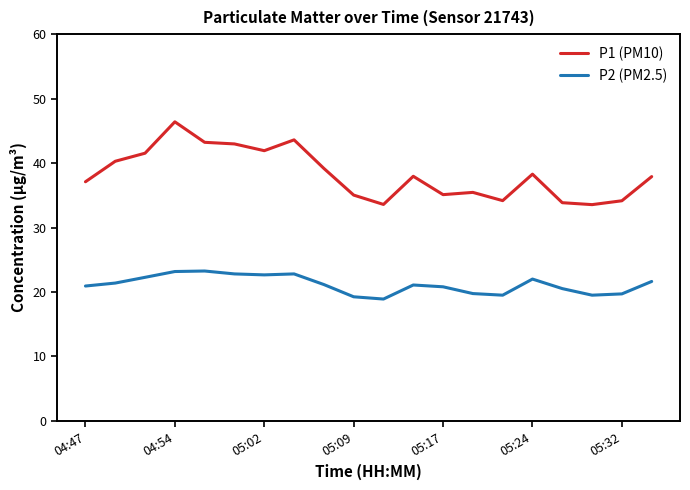

True or false: P2 (PM2.5) and P1 (PM10) intersect in this chart.

False